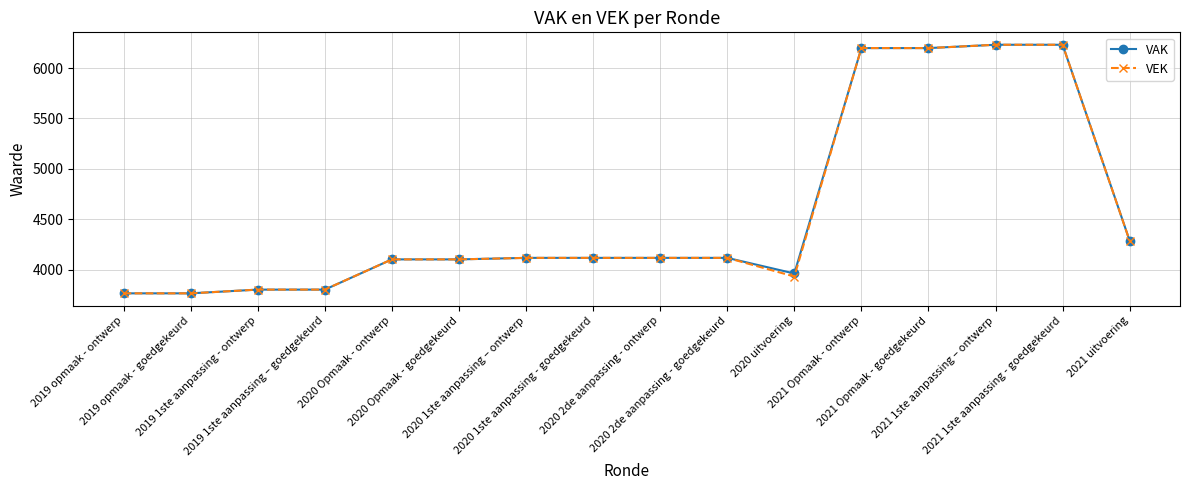

At how many categories does at least one series exceed 5860?

4